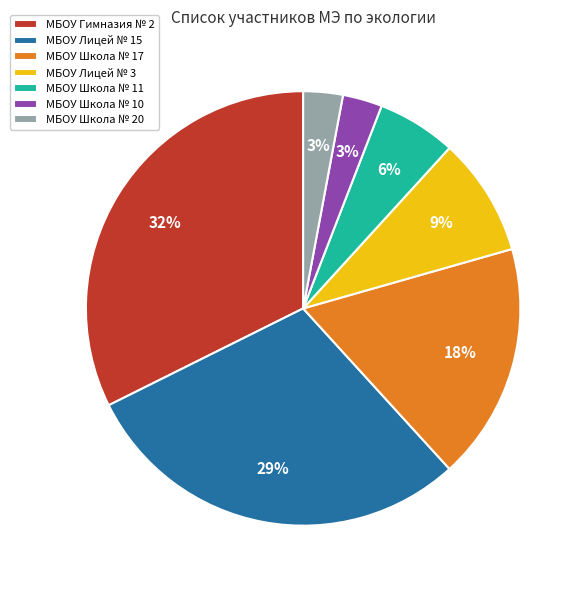

To the nearest percent, what percentage of the pie is МБОУ Школа № 10?

3%